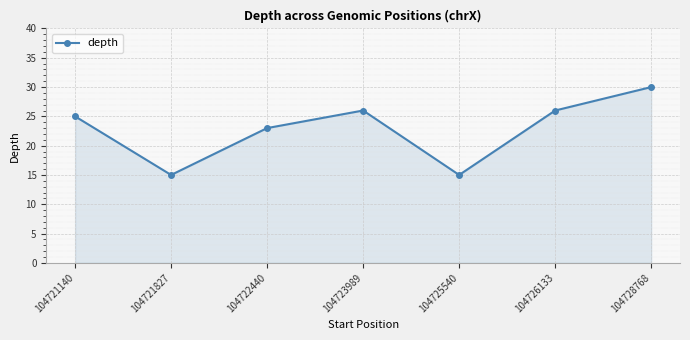

Read the value at 104721827, to the nearest 10.

20